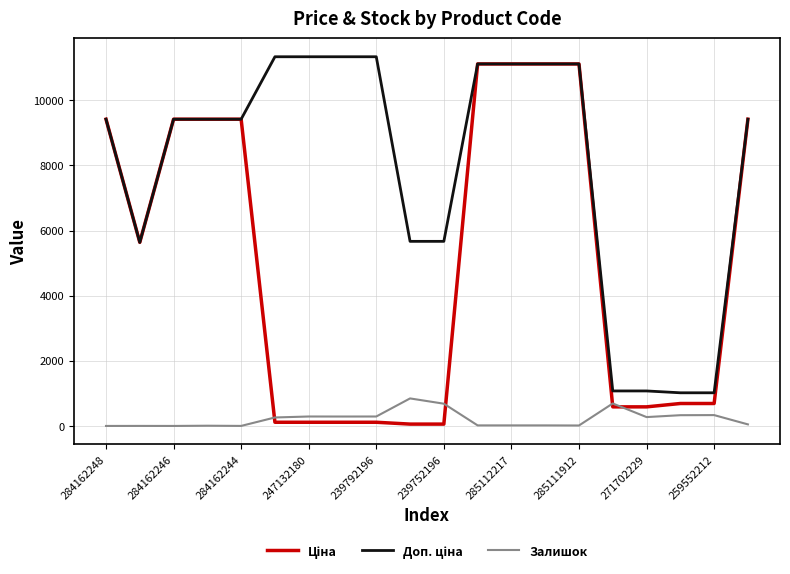

How many lines are shown in the chart?

3